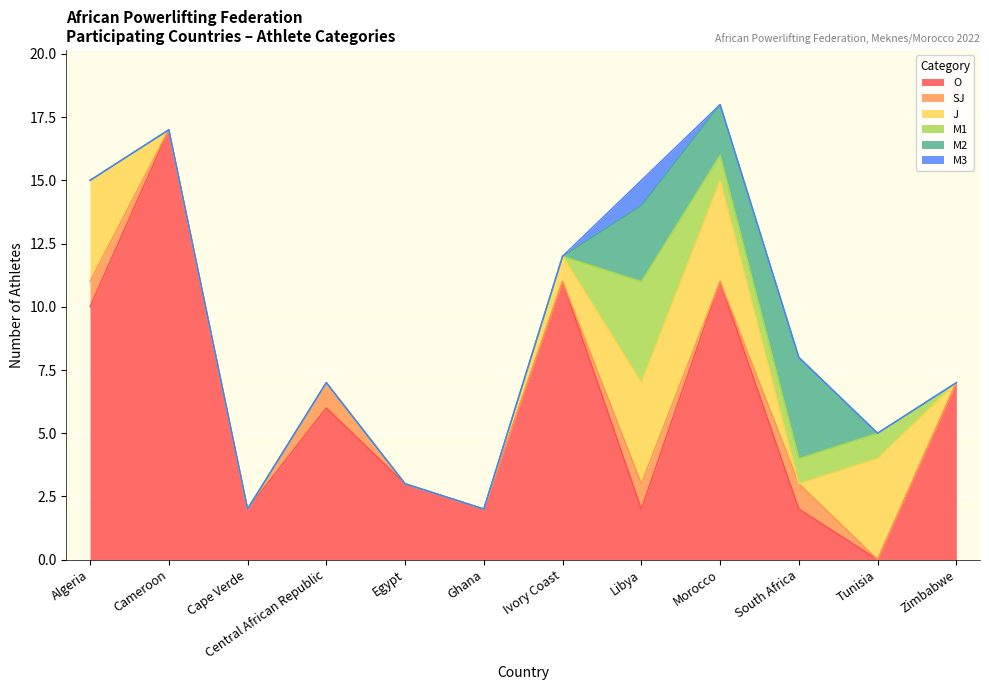

In M2, how many points are lower than both neighbors (excluding endpoints)?

1